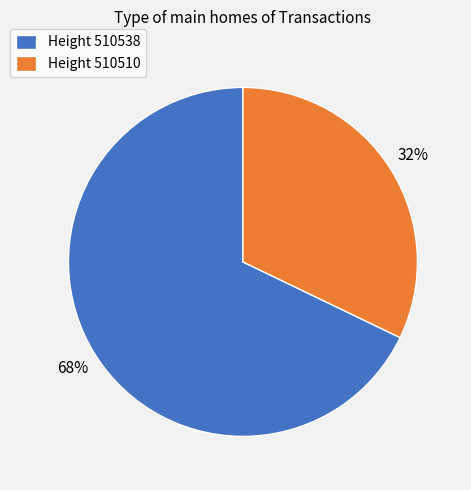

To the nearest percent, what is the average slice percentage?

50%